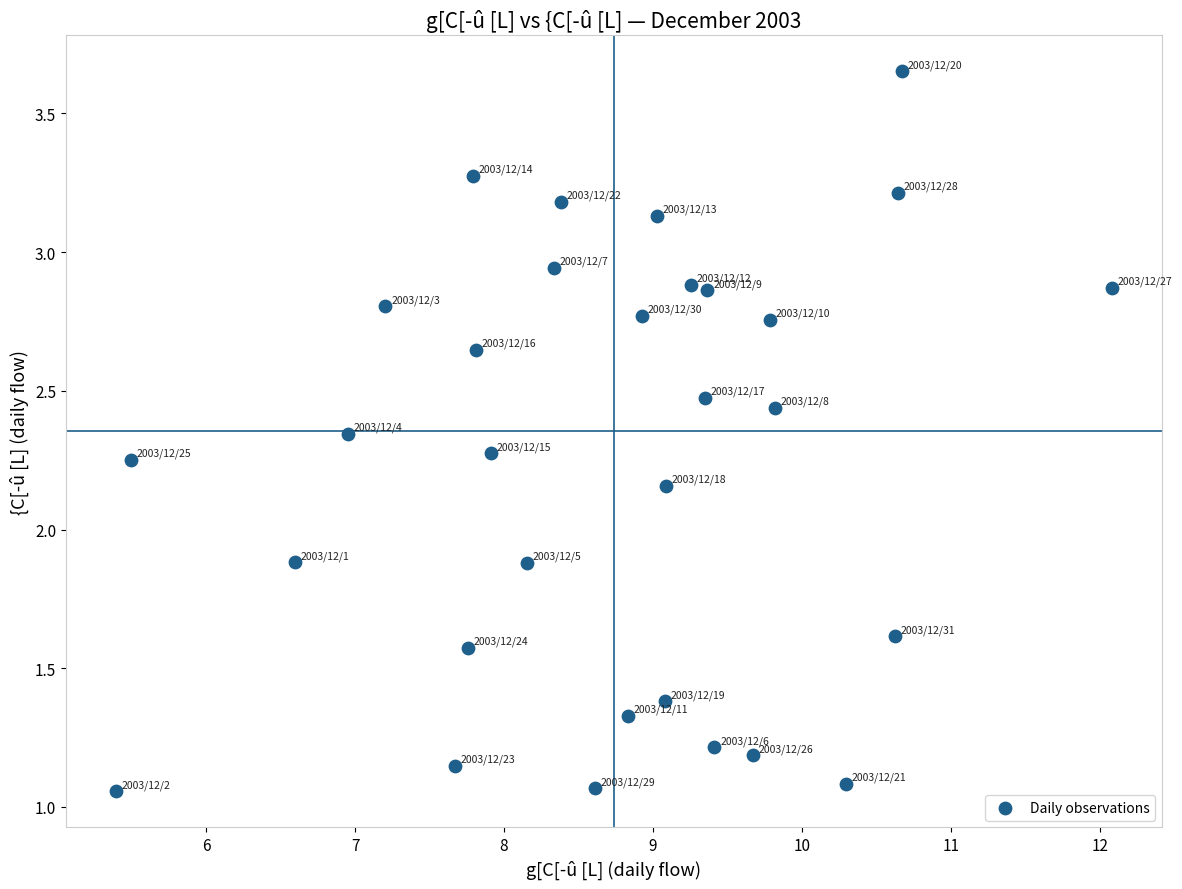

What is the range of X values (max minus min)?

6.7